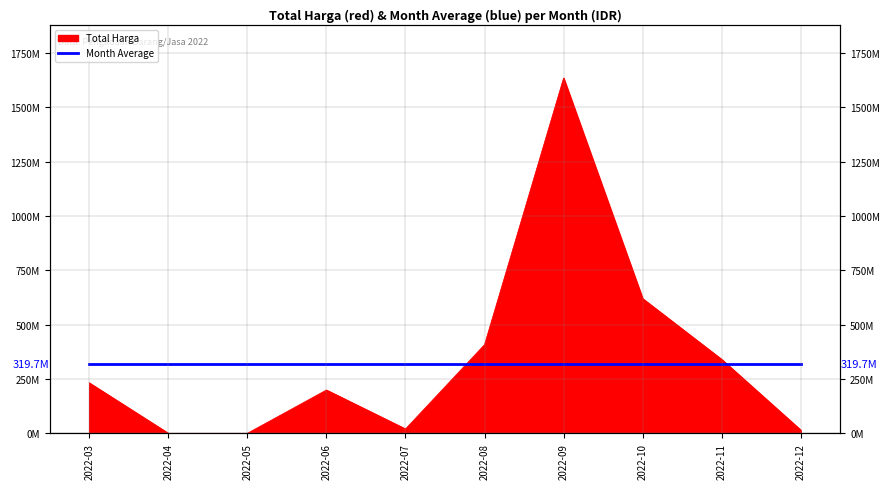

Rank the categories by value from lowest to highest.

2022-04, 2022-05, 2022-12, 2022-07, 2022-06, 2022-03, 2022-11, 2022-08, 2022-10, 2022-09